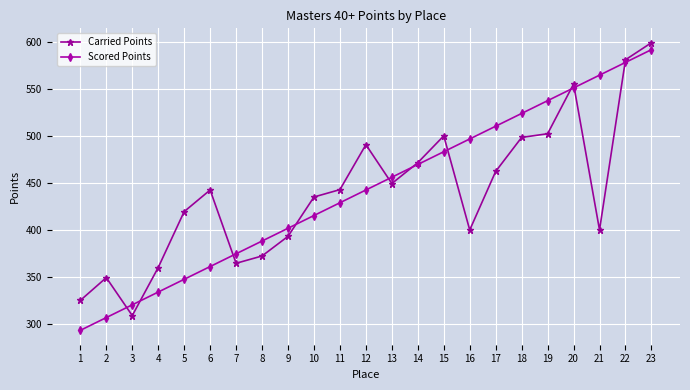

The value of Carried Points at 22 is 1036.9. True or false?

False